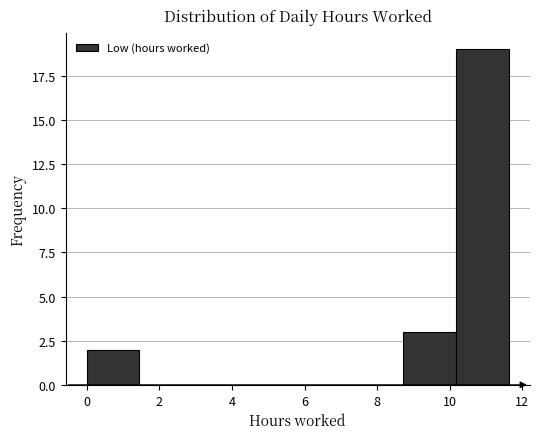

Reading left to right, transcribe this chart: for each bar, give the range it covers on the x-axis and its height. Neither the bar edges nor the heights are printed on the chart, so give them approximately, as read against the axes.

0.0 to 1.4: 2
1.4 to 3.0: 0
3.0 to 4.4: 0
4.4 to 5.8: 0
5.8 to 7.2: 0
7.2 to 8.8: 0
8.8 to 10.2: 3
10.2 to 11.6: 19